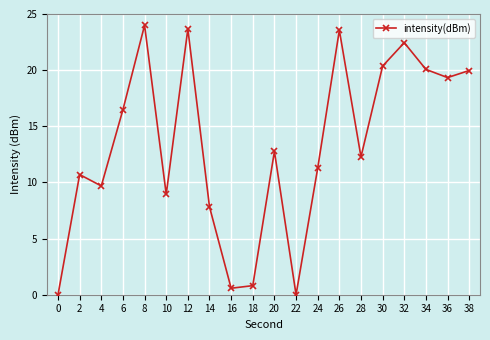

The chart shows a value of 4.7 at 6. True or false?

False